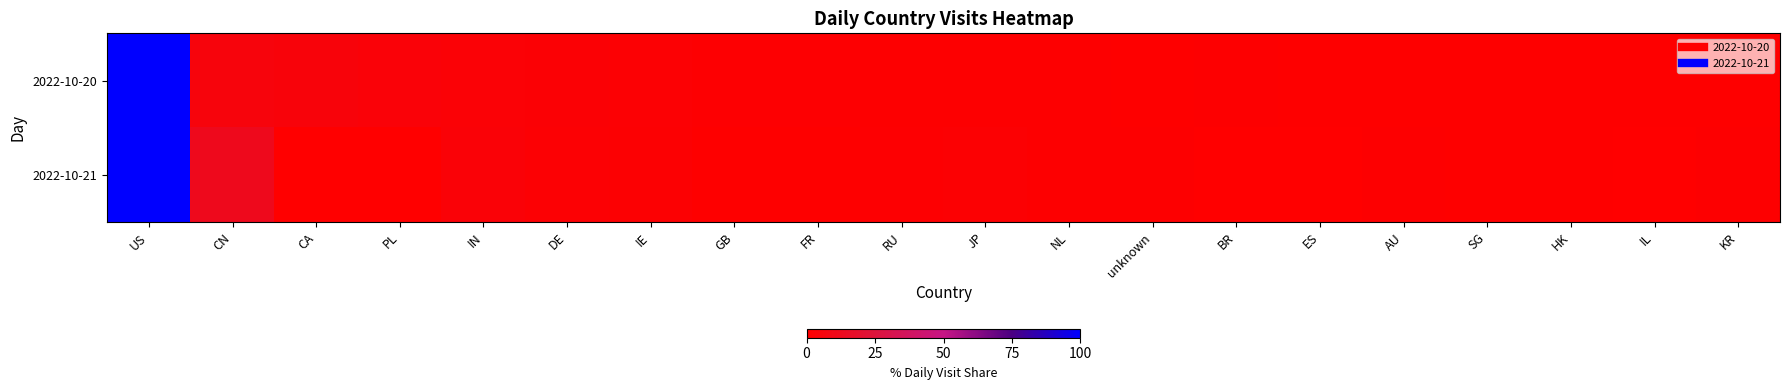

At JP, list the series in order from smallest to largest.

2022-10-20, 2022-10-21